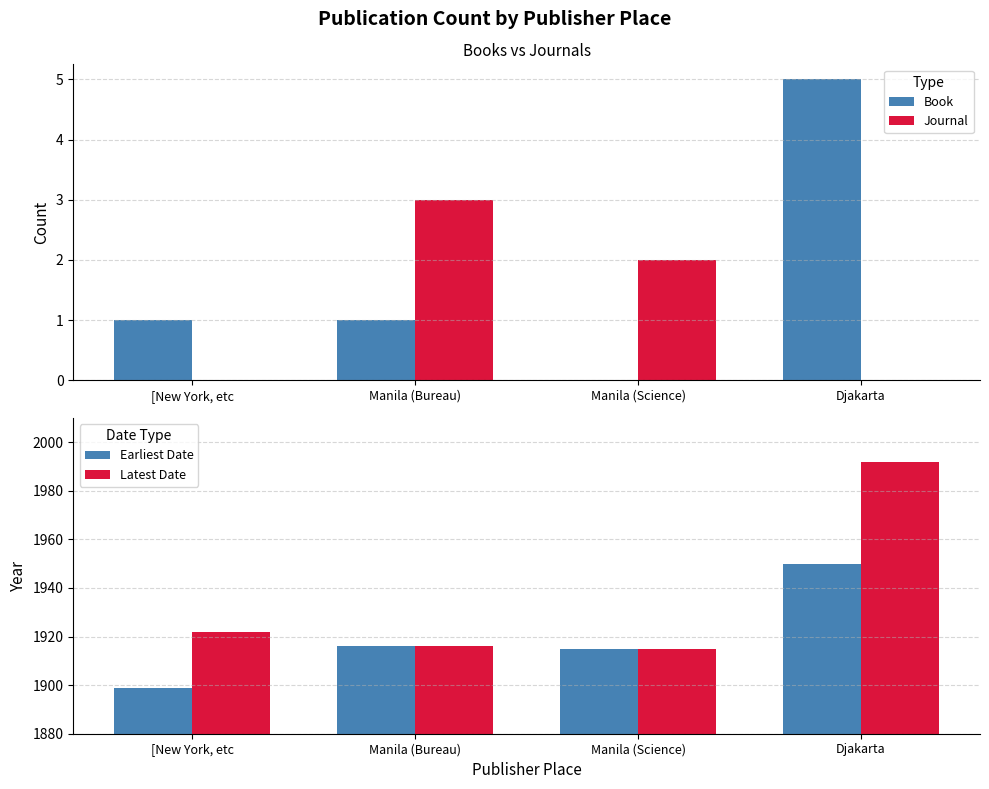

Is it true that Journal equals 1 at Manila (Science)?

False